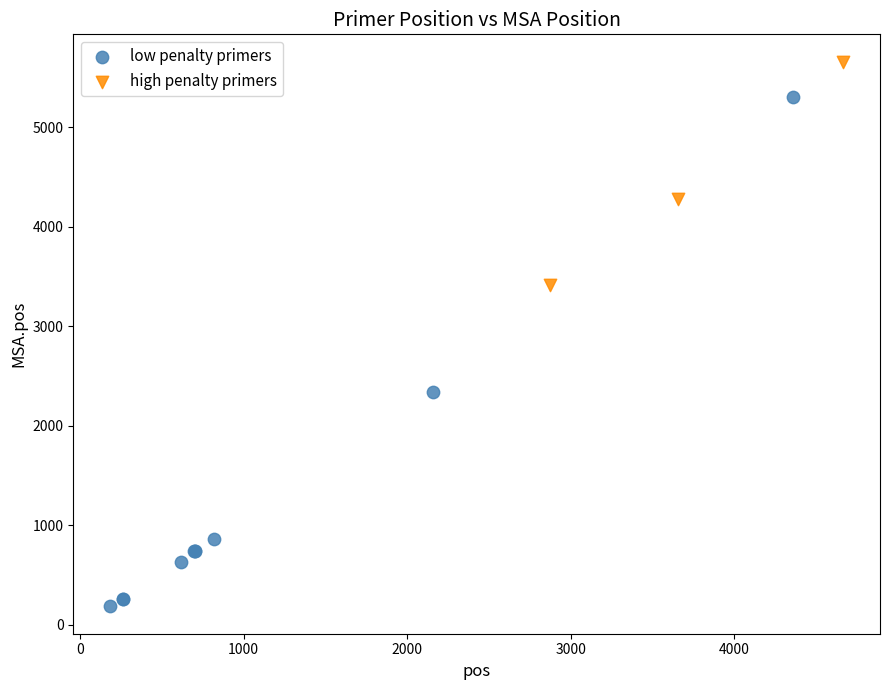

What are all the series names shown in the legend?

low penalty primers, high penalty primers